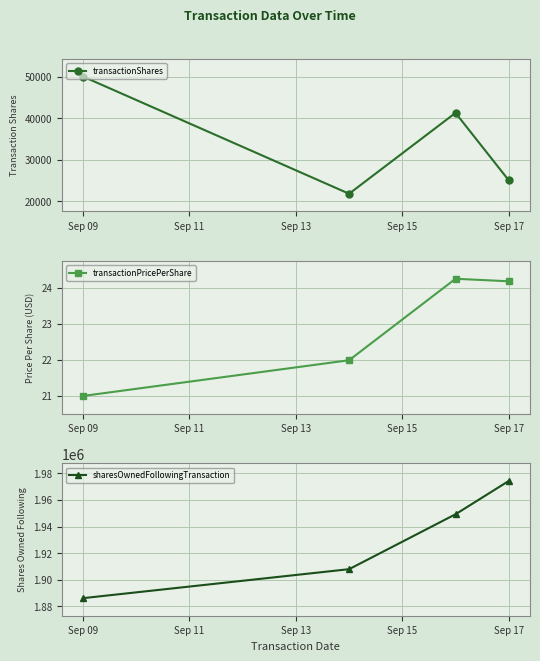

How many lines are shown in the chart?

3